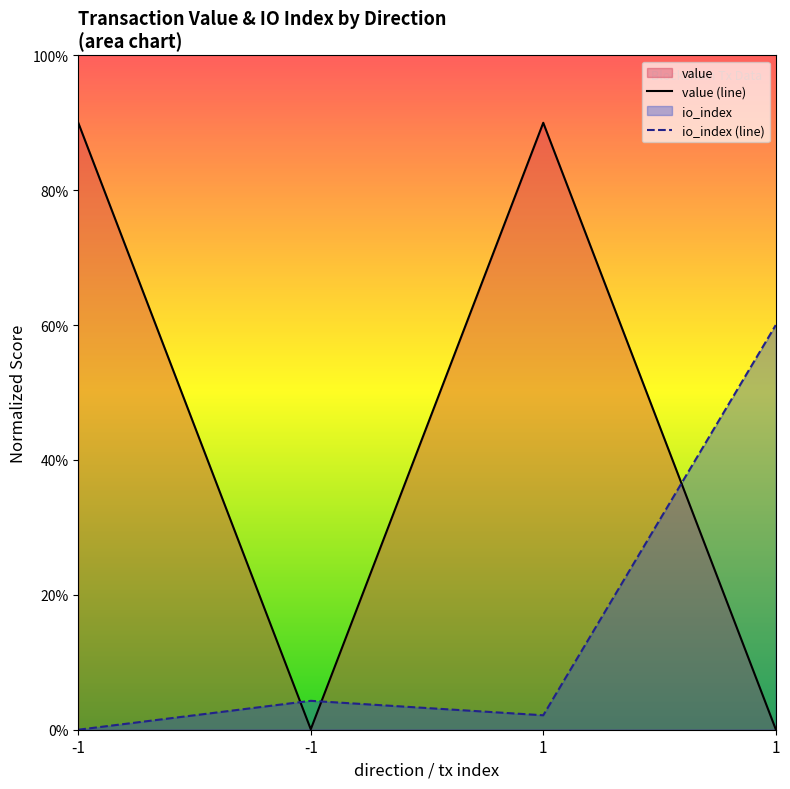

How many distinct data groups are displayed?

2